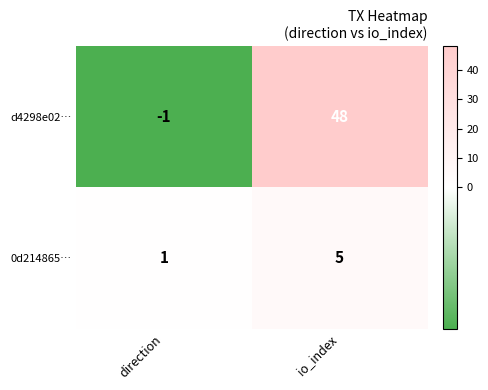

List the series in order of their peak value, highest first.

d4298e02…, 0d214865…